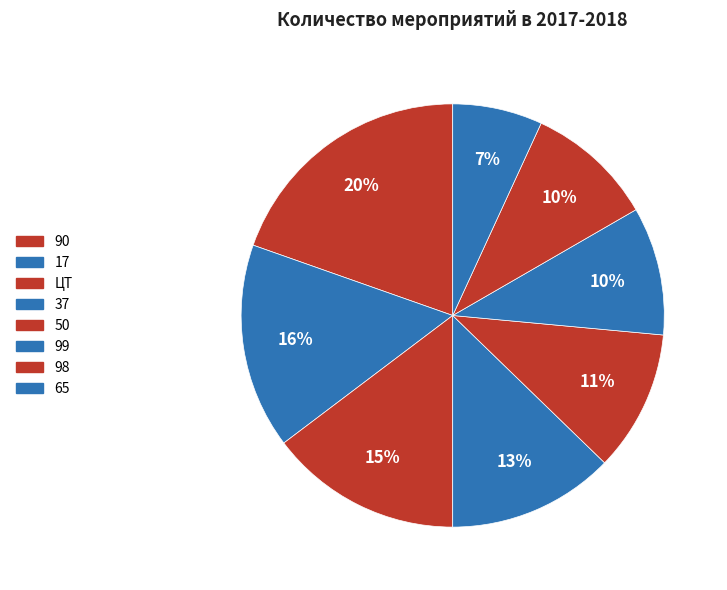

How many slices are in this pie chart?

8